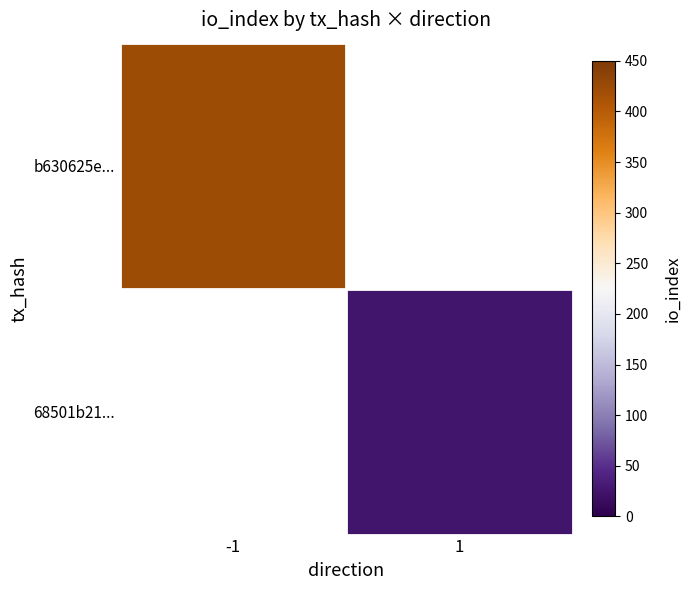

Rank the series by their average value, from highest to lowest.

b630625e..., 68501b21...